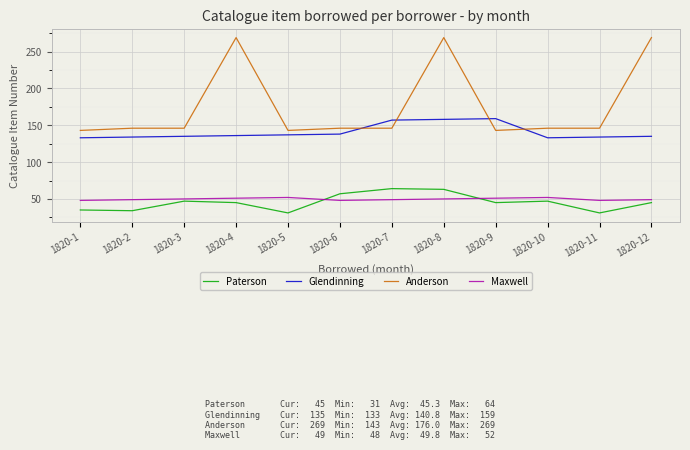

What is the difference between the highest and lowest values at 1820-1?

108